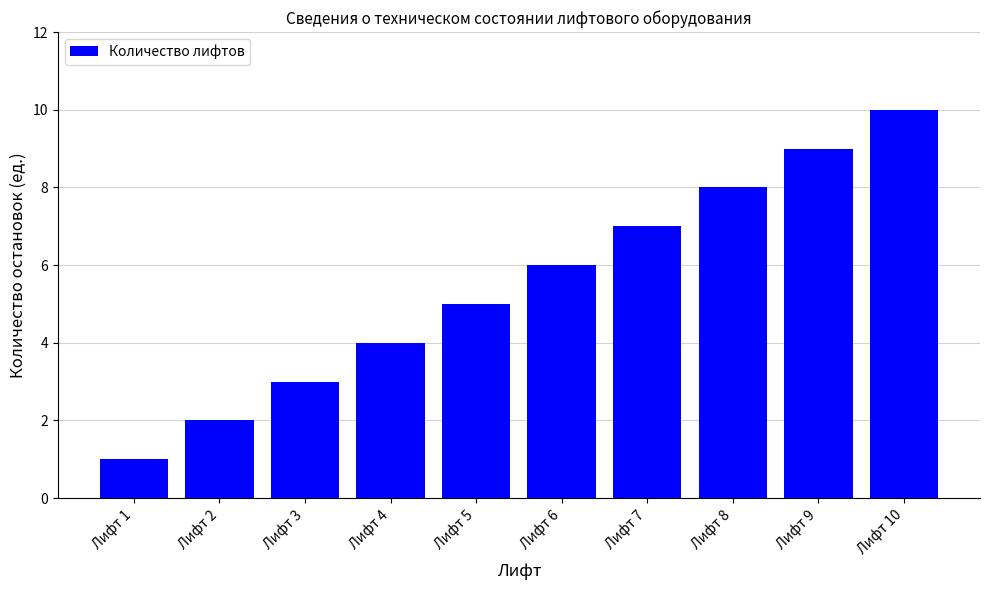

What is the average value?

6